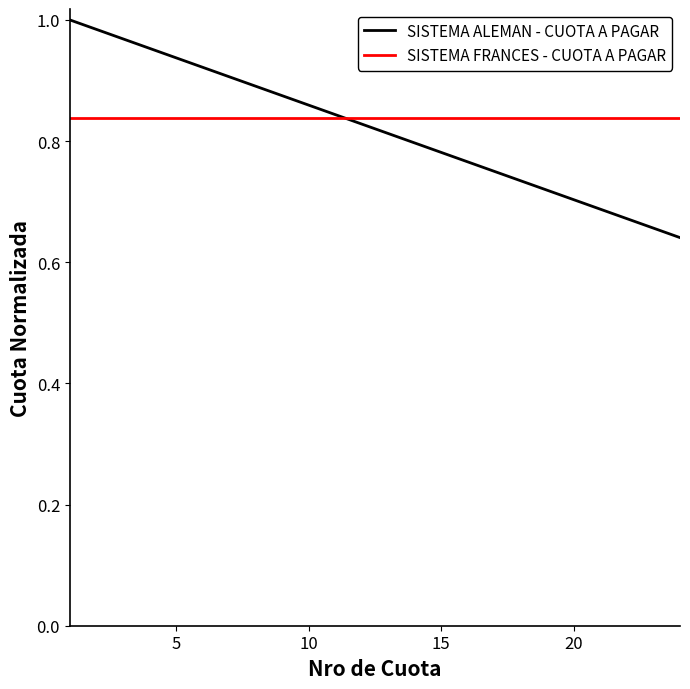

How many lines are shown in the chart?

2